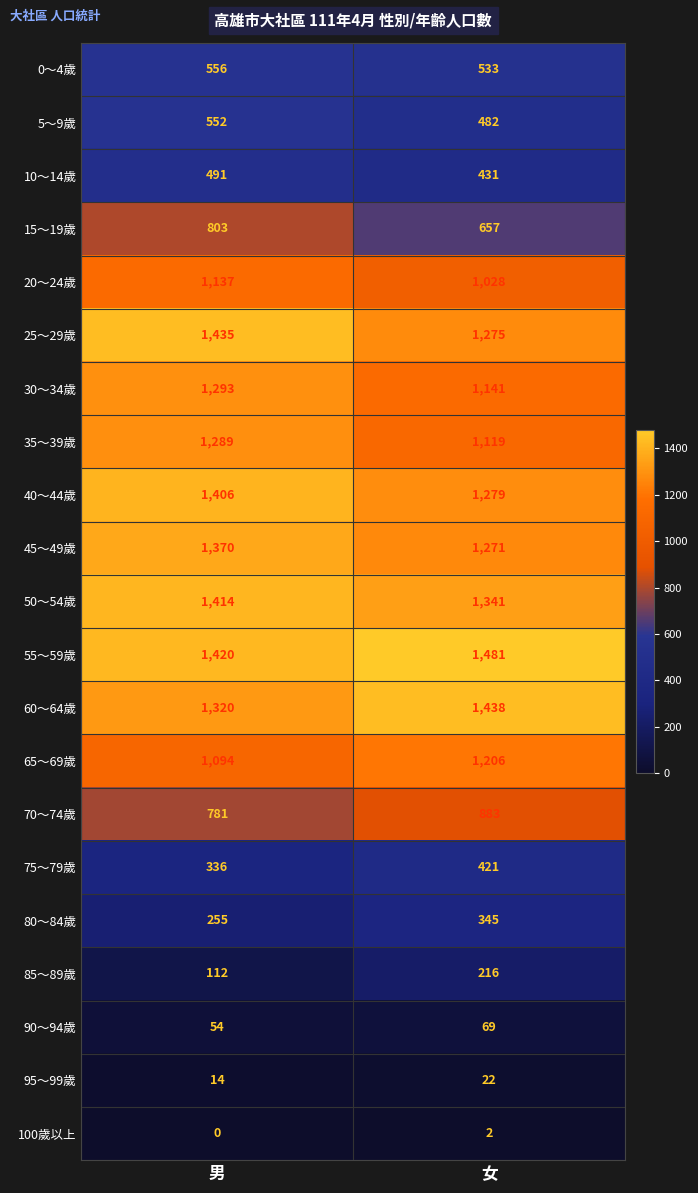

Rank the series at 男 from highest to lowest value.

25～29歲, 55～59歲, 50～54歲, 40～44歲, 45～49歲, 60～64歲, 30～34歲, 35～39歲, 20～24歲, 65～69歲, 15～19歲, 70～74歲, 0～4歲, 5～9歲, 10～14歲, 75～79歲, 80～84歲, 85～89歲, 90～94歲, 95～99歲, 100歲以上